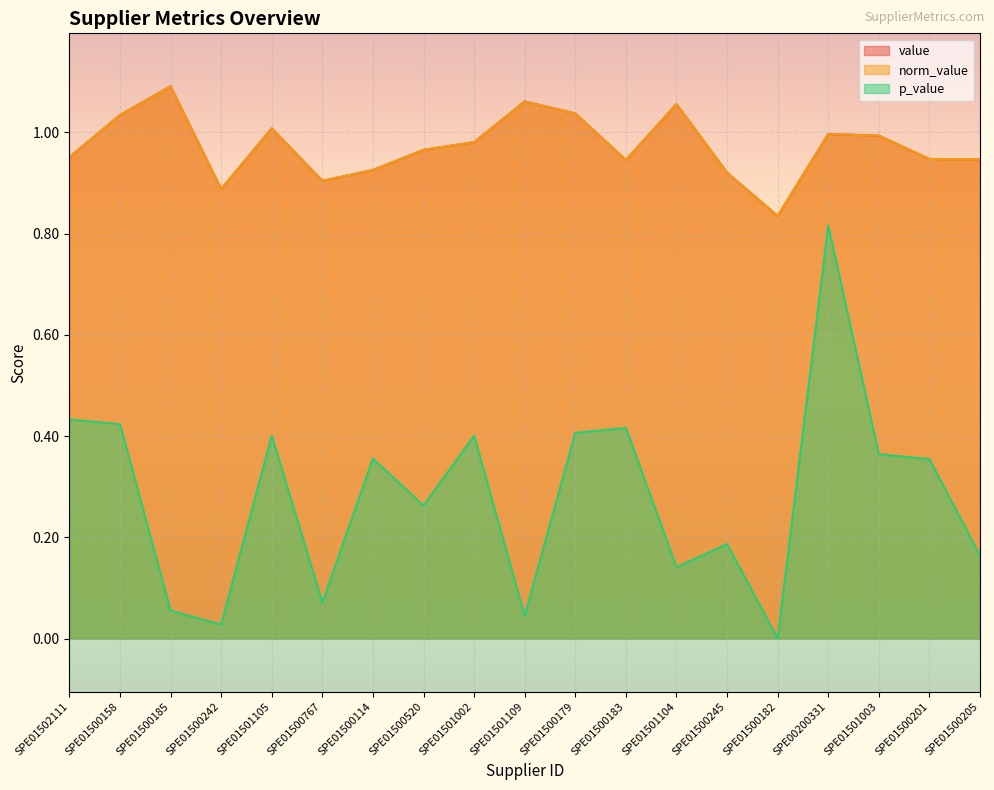

The value of norm_value at SPE01500767 is 0.9. True or false?

True